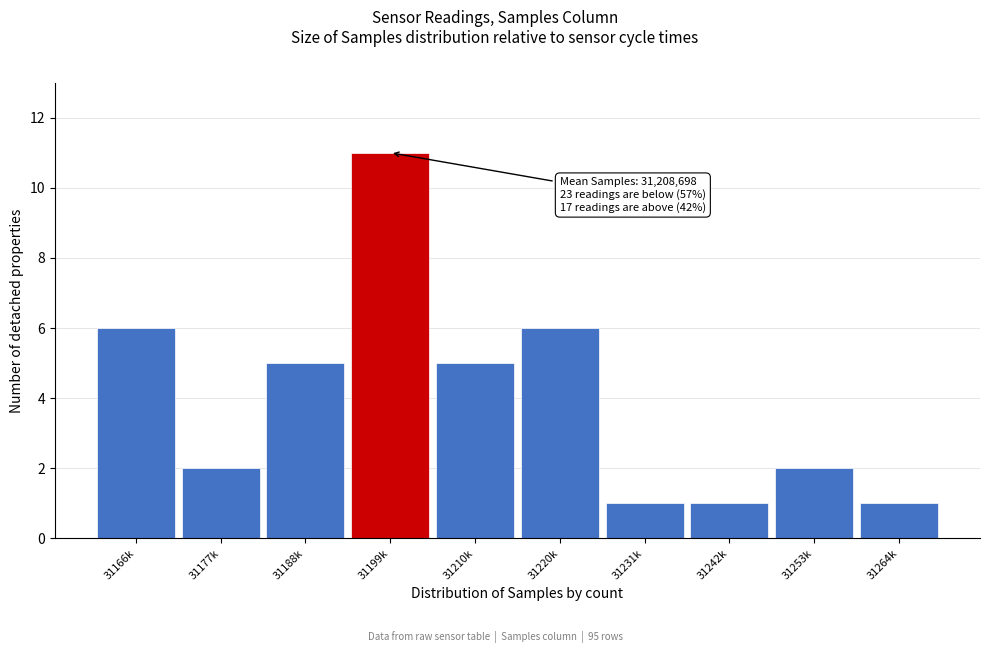

Reading left to right, extract all data points from this chart.

6	2	5	11	5	6	1	1	2	1